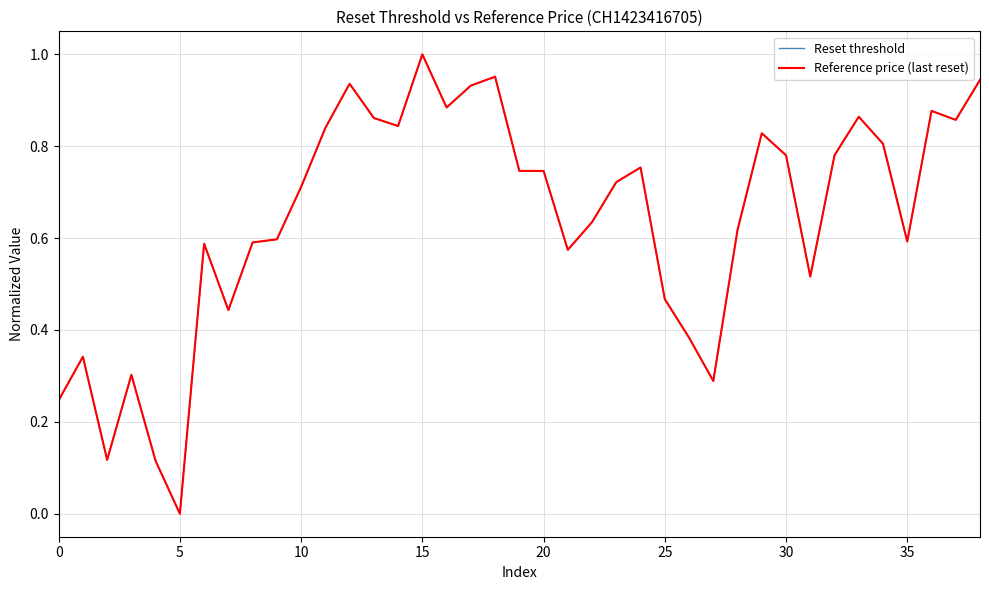

Is this an area chart (filled region under the line)?

No